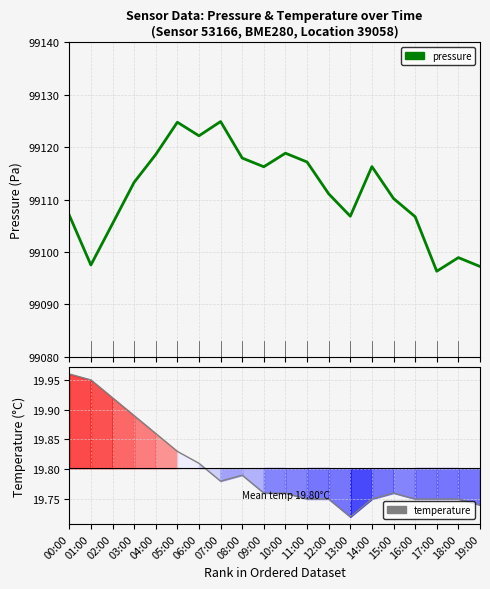

Which has a higher value, 01:00 or 17:00?

01:00